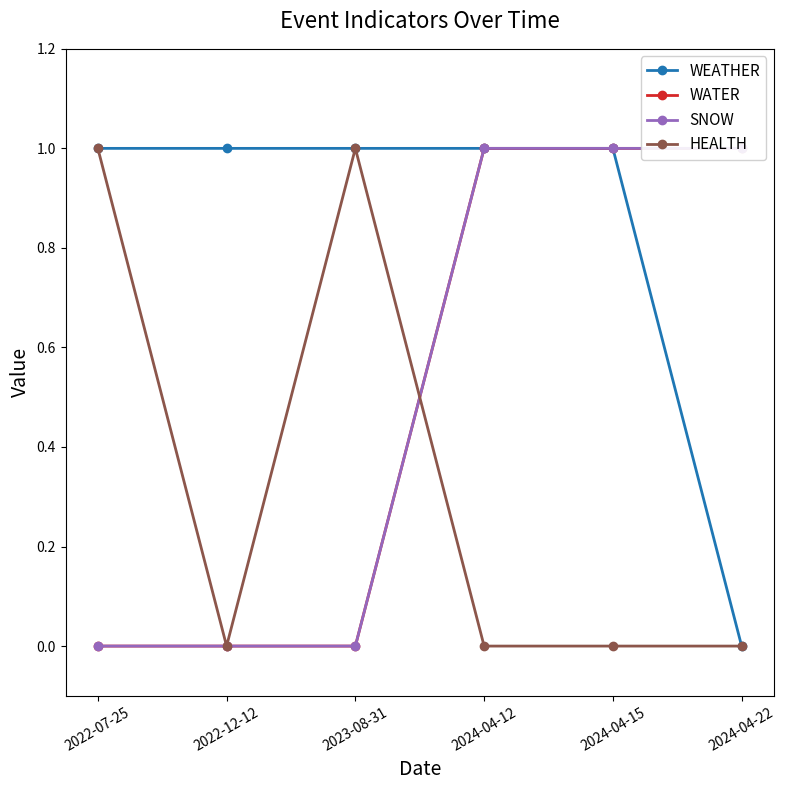

Reading left to right, what are all the values shown in this chart?

WEATHER: 2022-07-25=1	2022-12-12=1	2023-08-31=1	2024-04-12=1	2024-04-15=1	2024-04-22=0
WATER: 2022-07-25=0	2022-12-12=0	2023-08-31=0	2024-04-12=1	2024-04-15=1	2024-04-22=1
SNOW: 2022-07-25=0	2022-12-12=0	2023-08-31=0	2024-04-12=1	2024-04-15=1	2024-04-22=1
HEALTH: 2022-07-25=1	2022-12-12=0	2023-08-31=1	2024-04-12=0	2024-04-15=0	2024-04-22=0